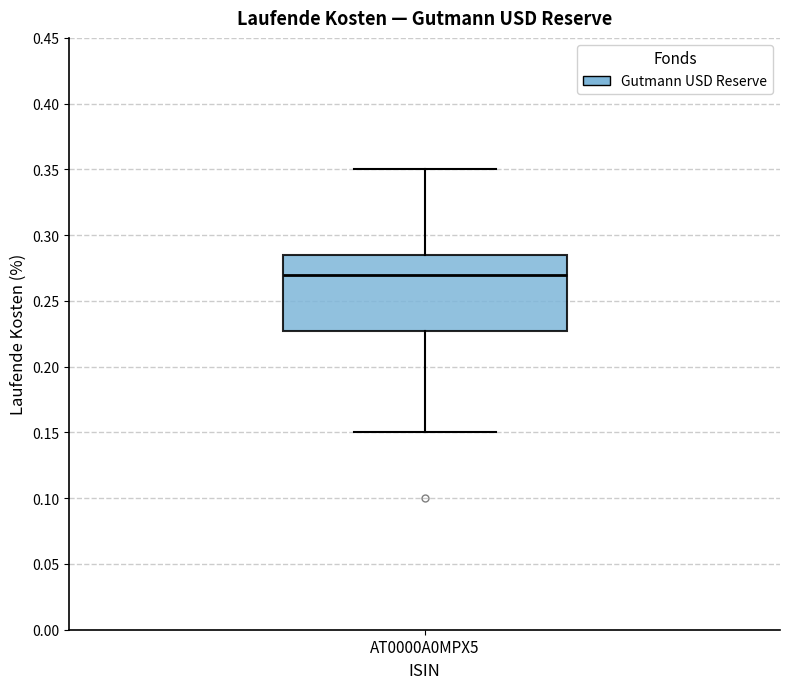

Where does the median line of the box for AT0000A0MPX5 sit on the y-axis? The values are not printed on the chart, so give them approximately, as read against the axis.

0.270